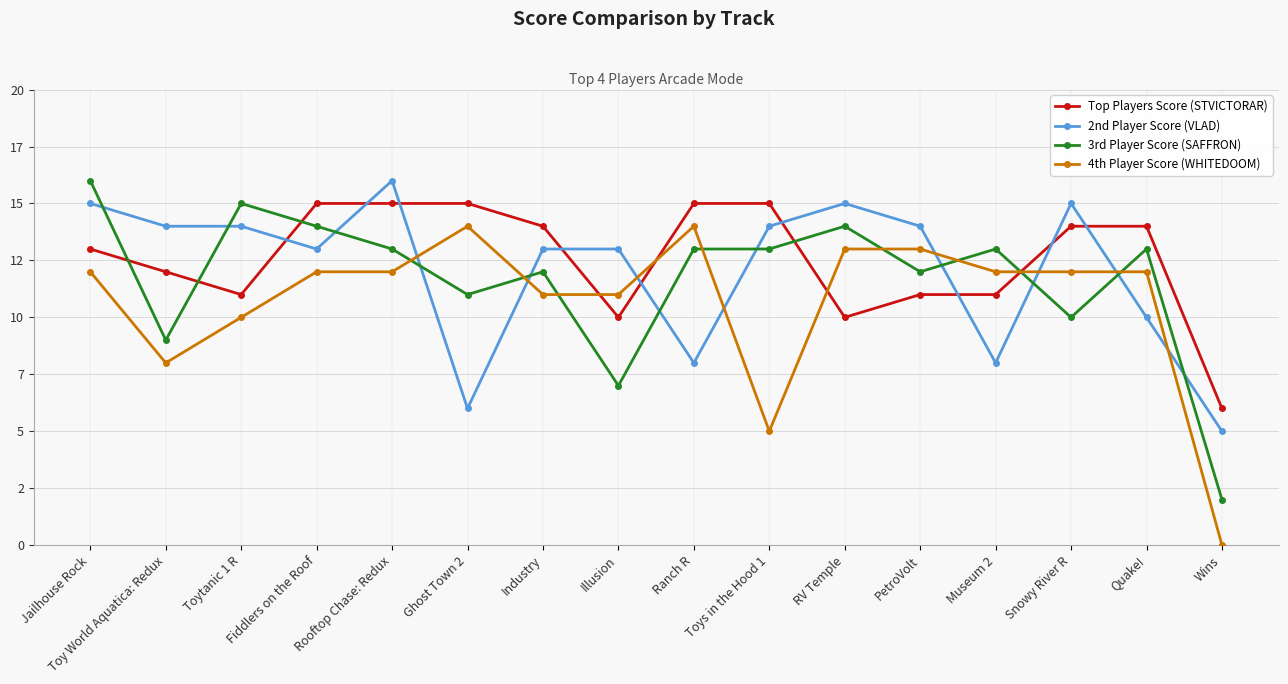

Reading right to left, extract all data points from this chart.

Top Players Score (STVICTORAR): 6	14	14	11	11	10	15	15	10	14	15	15	15	11	12	13
2nd Player Score (VLAD): 5	10	15	8	14	15	14	8	13	13	6	16	13	14	14	15
3rd Player Score (SAFFRON): 2	13	10	13	12	14	13	13	7	12	11	13	14	15	9	16
4th Player Score (WHITEDOOM): 0	12	12	12	13	13	5	14	11	11	14	12	12	10	8	12